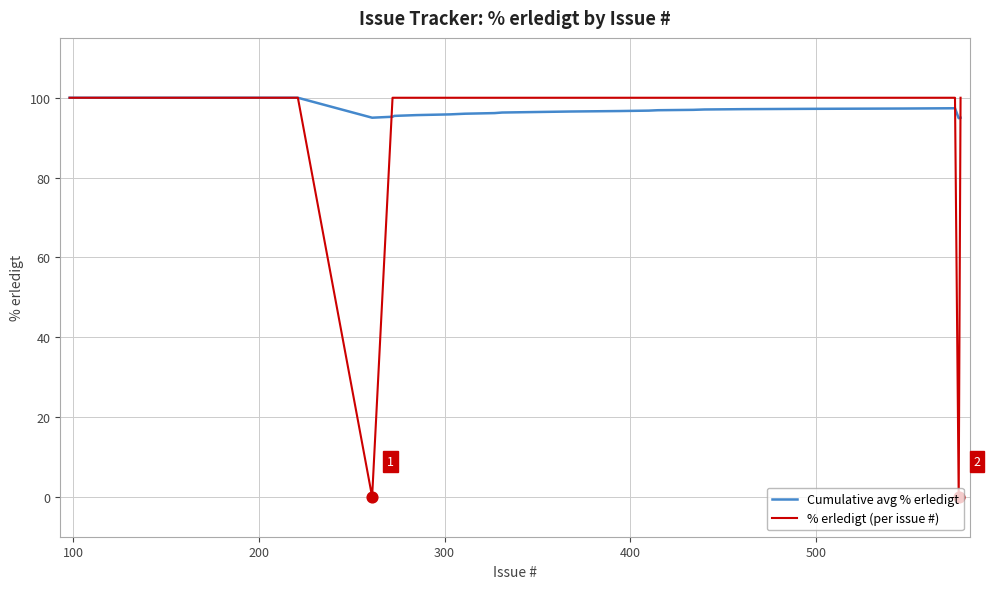

What are all the series names shown in the legend?

Cumulative avg % erledigt, % erledigt (per issue #)